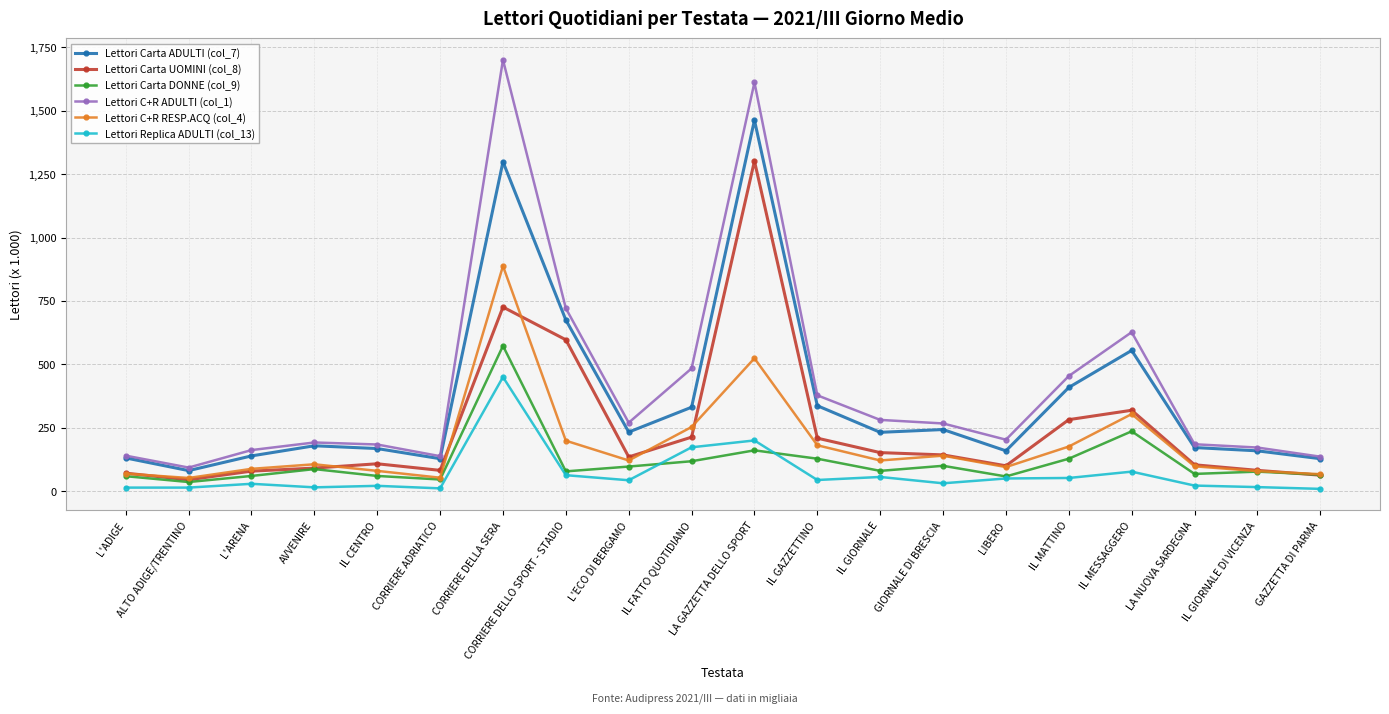

Which series has the largest total across all categories?

Lettori C+R ADULTI (col_1)